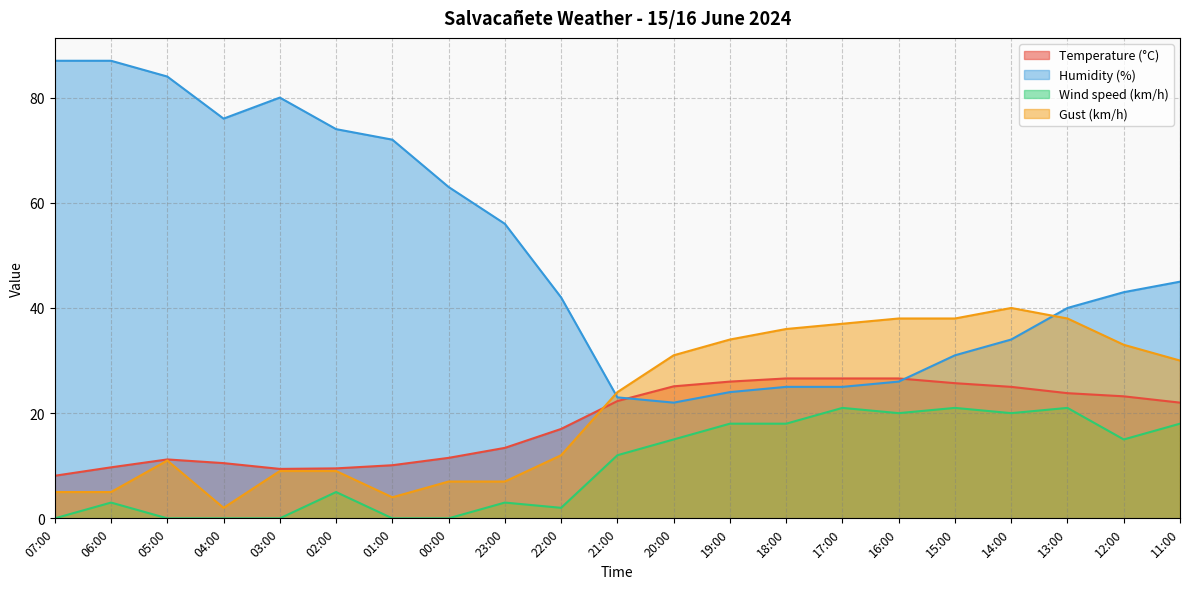

What are all the series names shown in the legend?

Temperature (°C), Humidity (%), Wind speed (km/h), Gust (km/h)